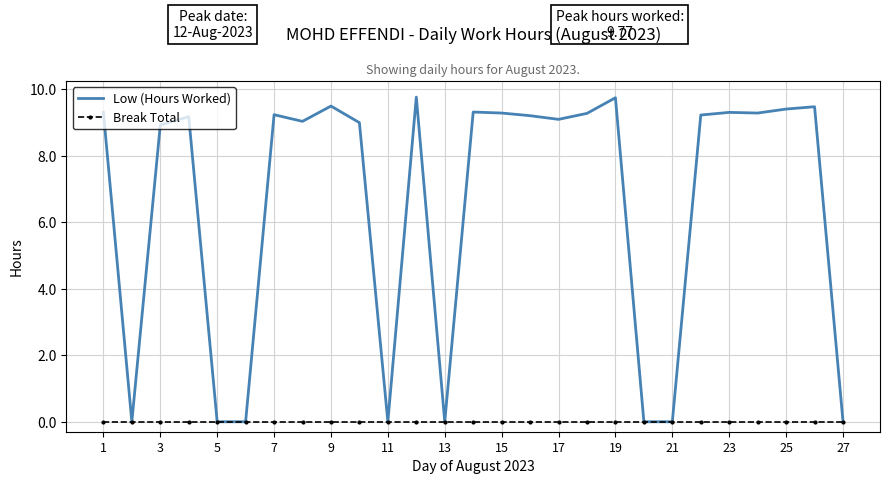

List the series in order of their peak value, lowest first.

Break Total, Low (Hours Worked)